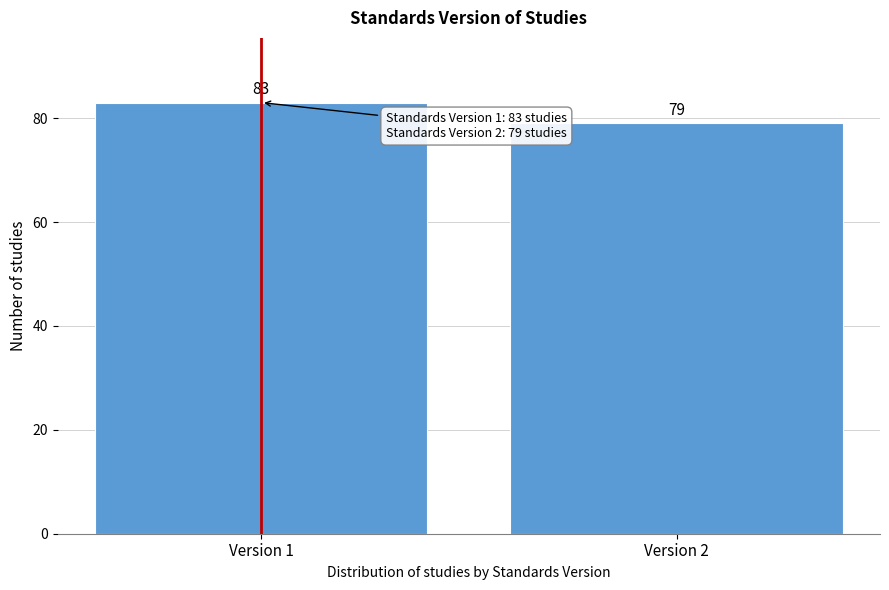

Reading left to right, list all the values displayed in this chart.

Version 1=83	Version 2=79